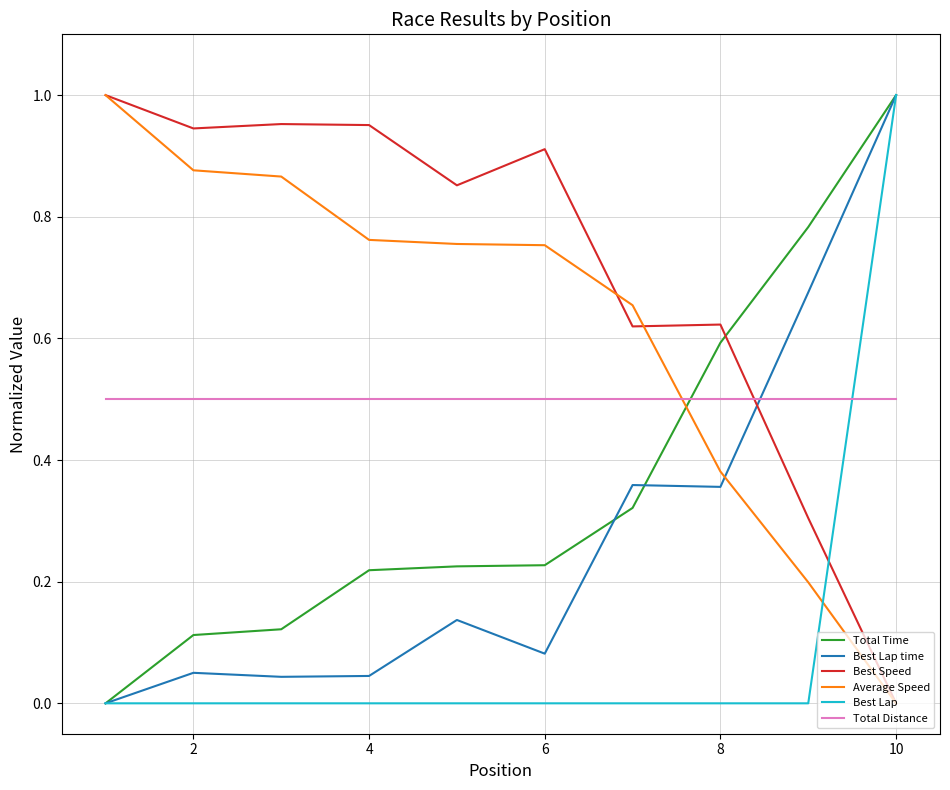

What is the highest value of the Total Distance series?

0.5